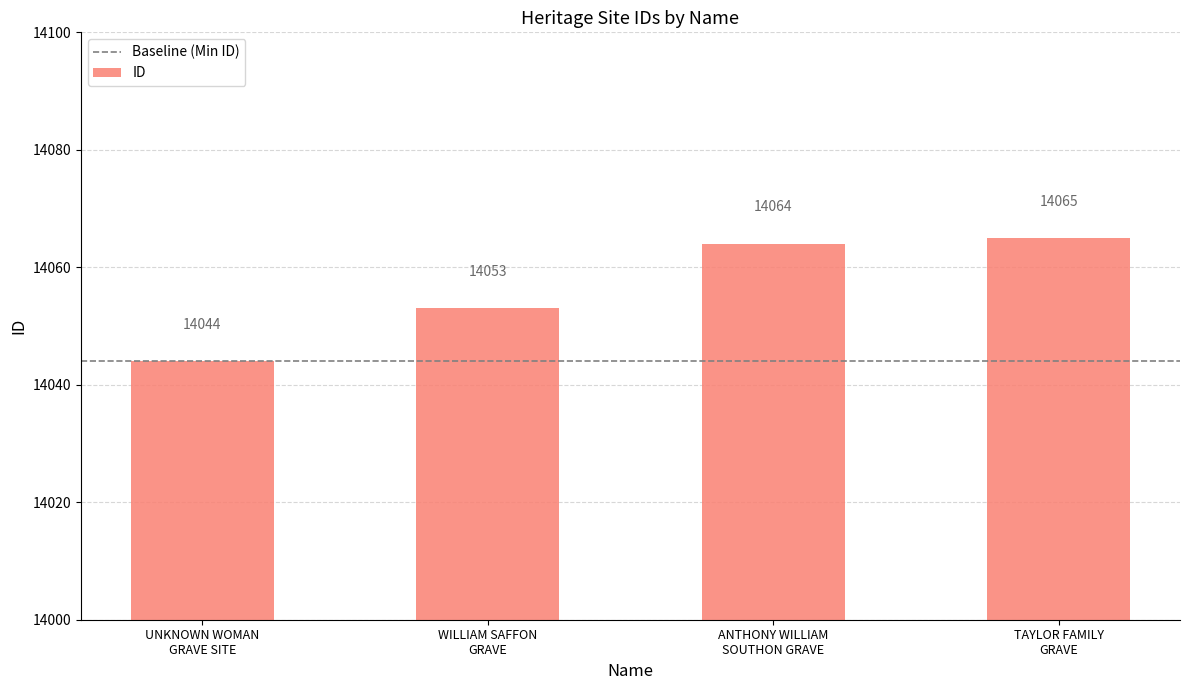

Rank the categories by value from highest to lowest.

TAYLOR FAMILY
GRAVE, ANTHONY WILLIAM
SOUTHON GRAVE, WILLIAM SAFFON
GRAVE, UNKNOWN WOMAN
GRAVE SITE